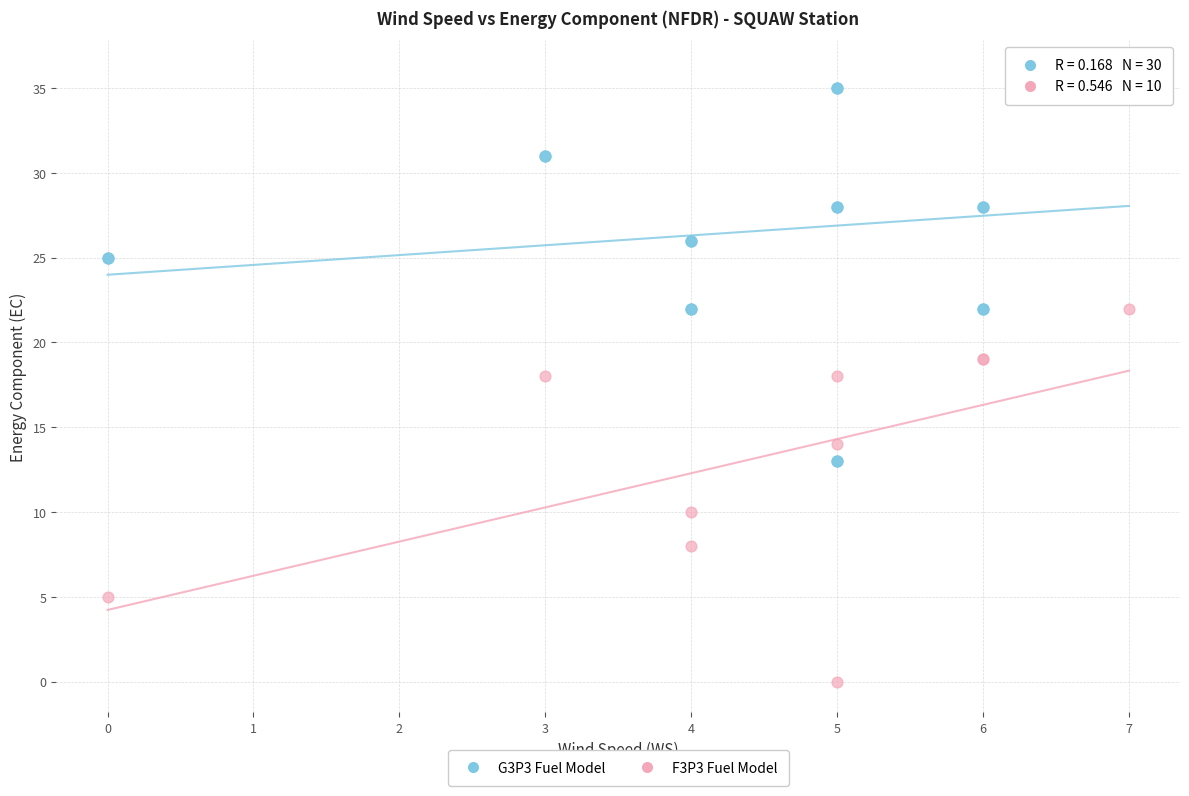

Which series reaches the minimum Y coordinate?

F3P3 Fuel Model